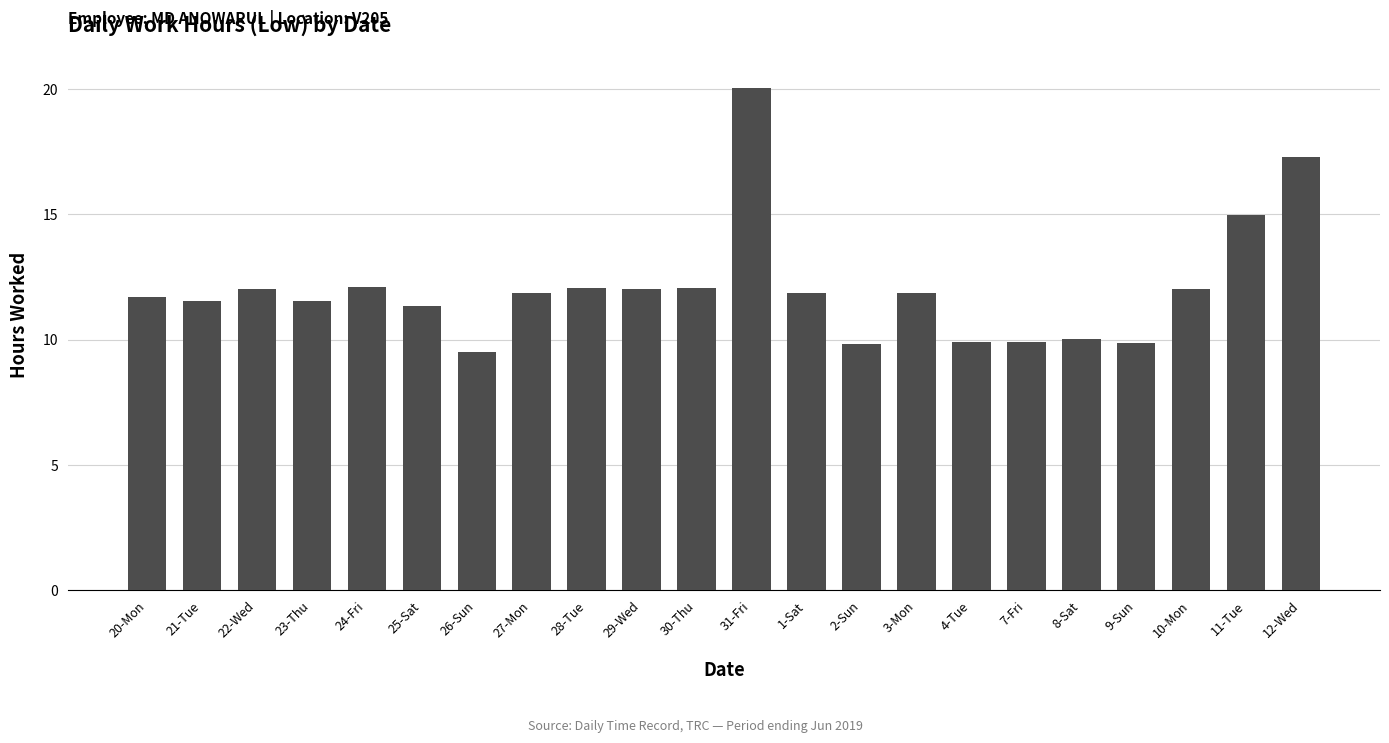

Are the bars grouped side by side (vs. stacked)?

No